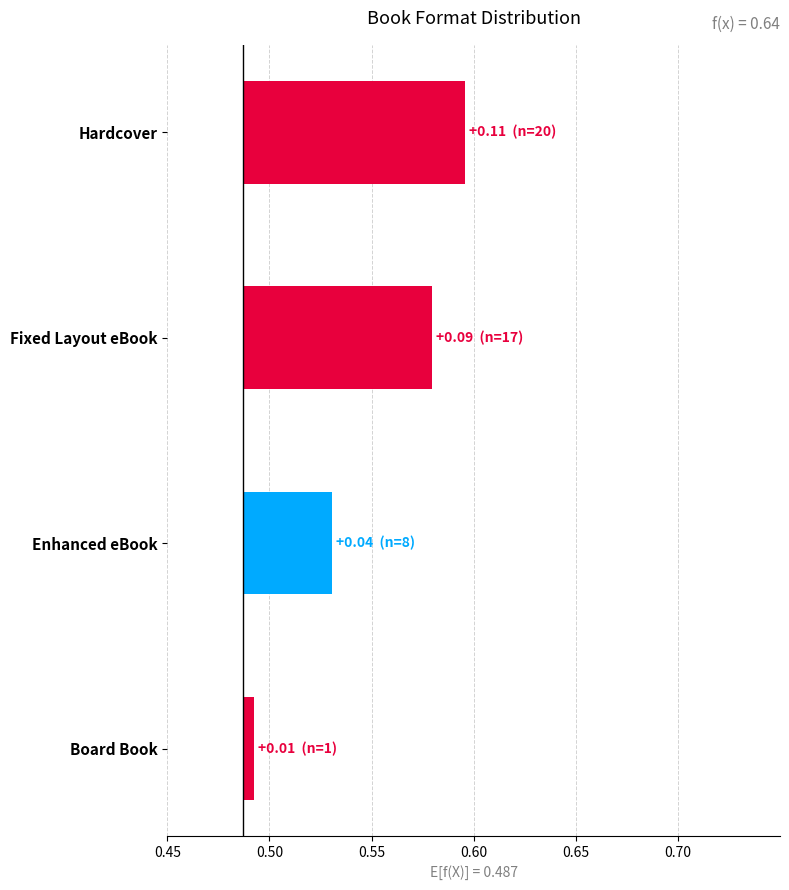

Are the bars horizontal?

Yes